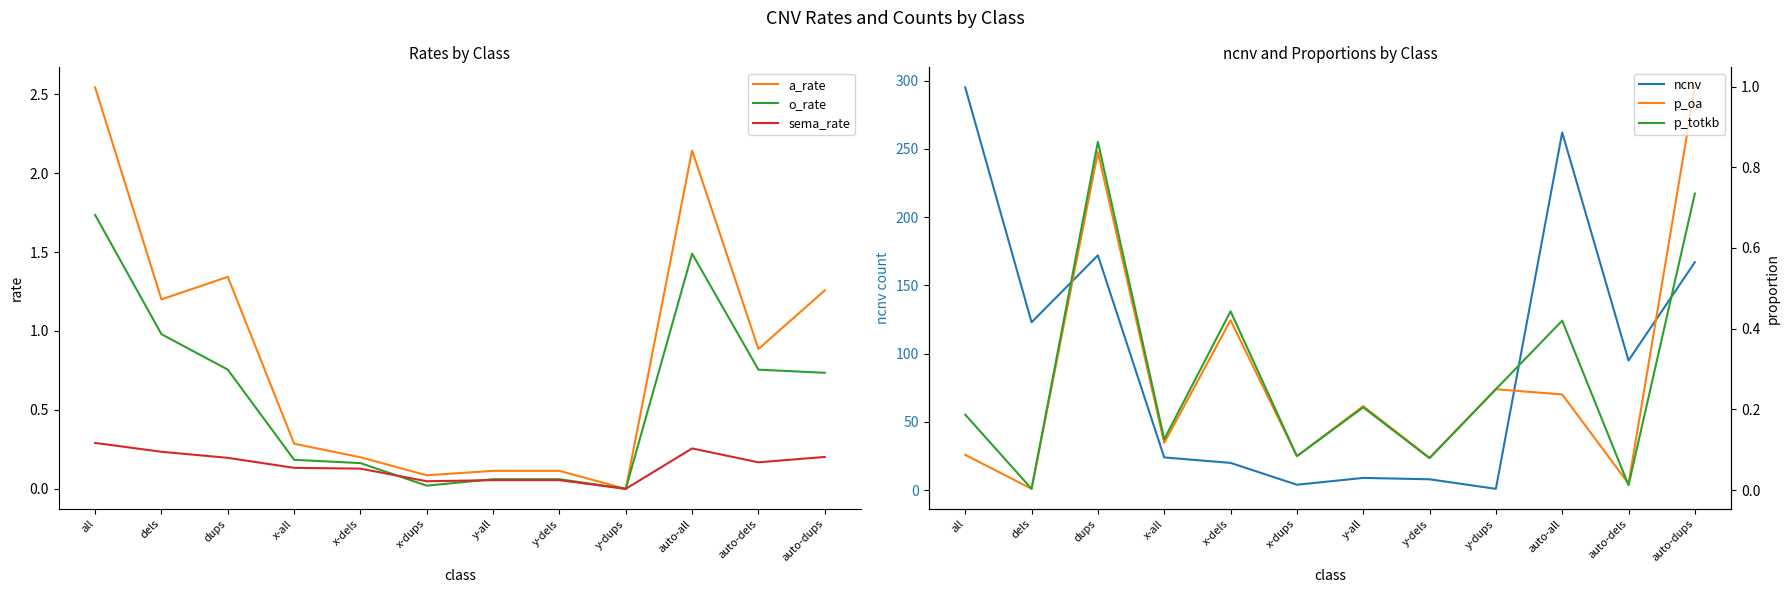

Is the value of sema_rate at dels greater than the value of a_rate at auto-all?

No